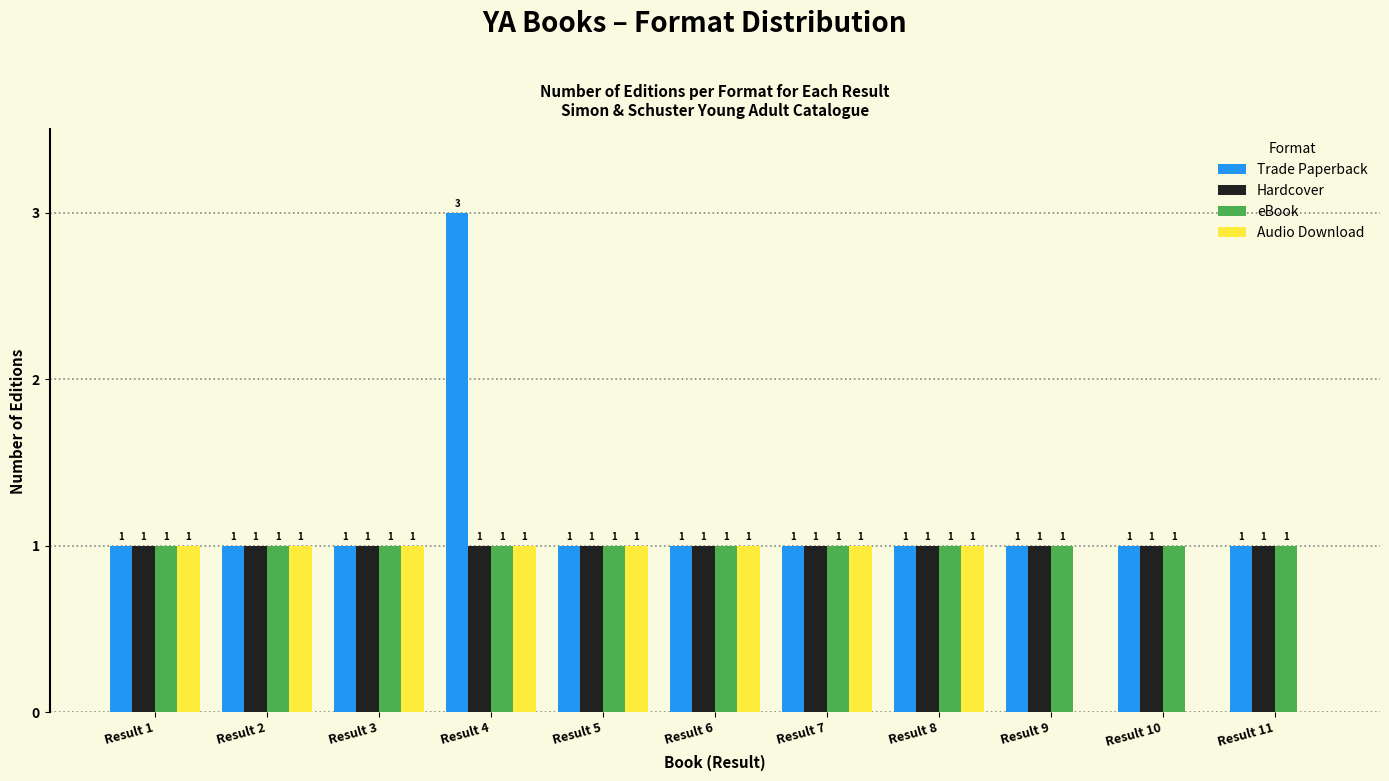

Reading left to right, list all the values displayed in this chart.

Trade Paperback: Result 1=1	Result 2=1	Result 3=1	Result 4=3	Result 5=1	Result 6=1	Result 7=1	Result 8=1	Result 9=1	Result 10=1	Result 11=1
Hardcover: Result 1=1	Result 2=1	Result 3=1	Result 4=1	Result 5=1	Result 6=1	Result 7=1	Result 8=1	Result 9=1	Result 10=1	Result 11=1
eBook: Result 1=1	Result 2=1	Result 3=1	Result 4=1	Result 5=1	Result 6=1	Result 7=1	Result 8=1	Result 9=1	Result 10=1	Result 11=1
Audio Download: Result 1=1	Result 2=1	Result 3=1	Result 4=1	Result 5=1	Result 6=1	Result 7=1	Result 8=1	Result 9=0	Result 10=0	Result 11=0